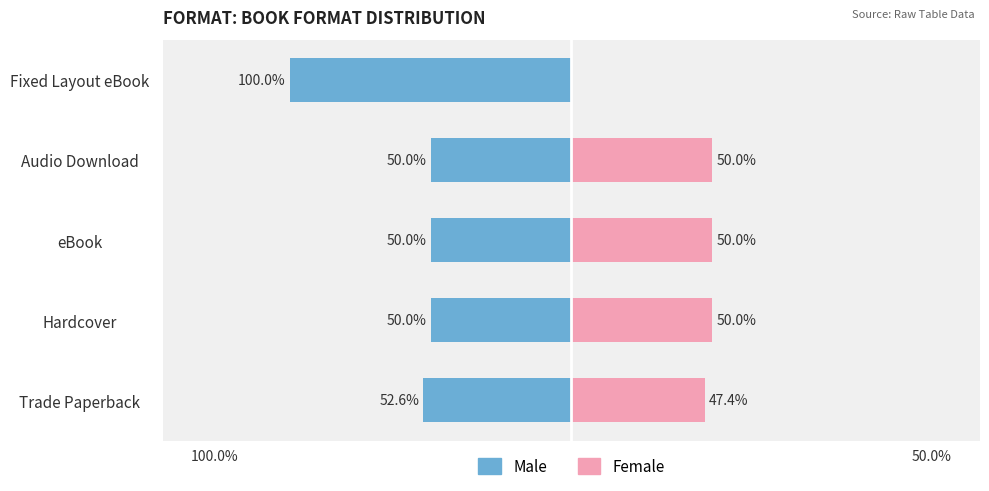

What is the difference between the Female values at eBook and Trade Paperback?

2.6